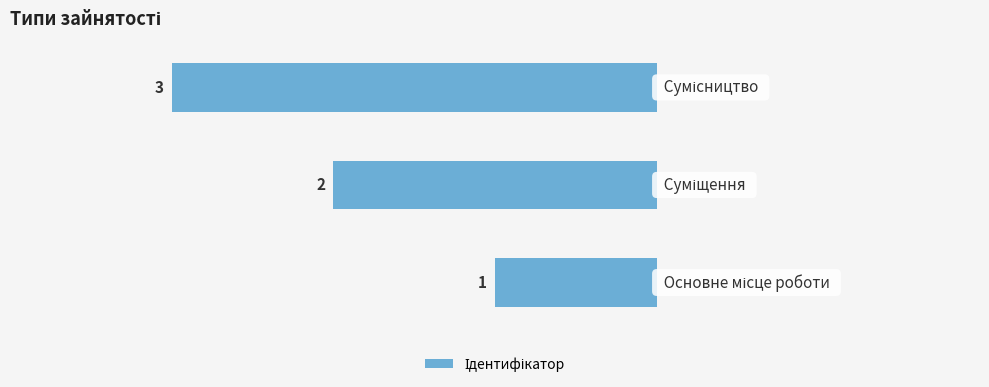

Does the chart contain any negative values?

Yes